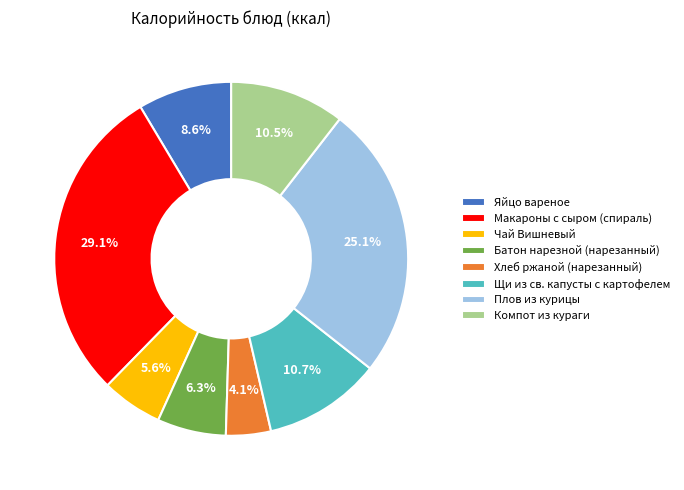

Is it true that Плов из курицы is 25% of the pie?

True